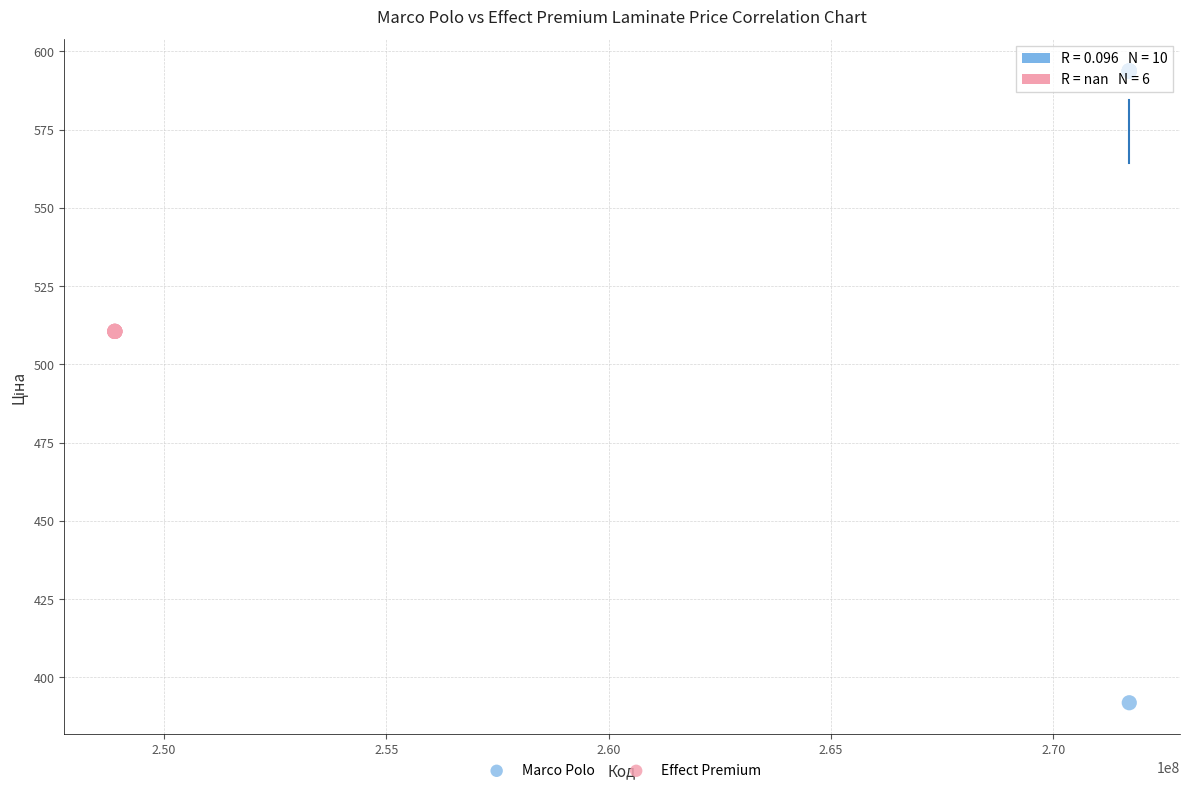

Which series contains the highest Y value?

Marco Polo